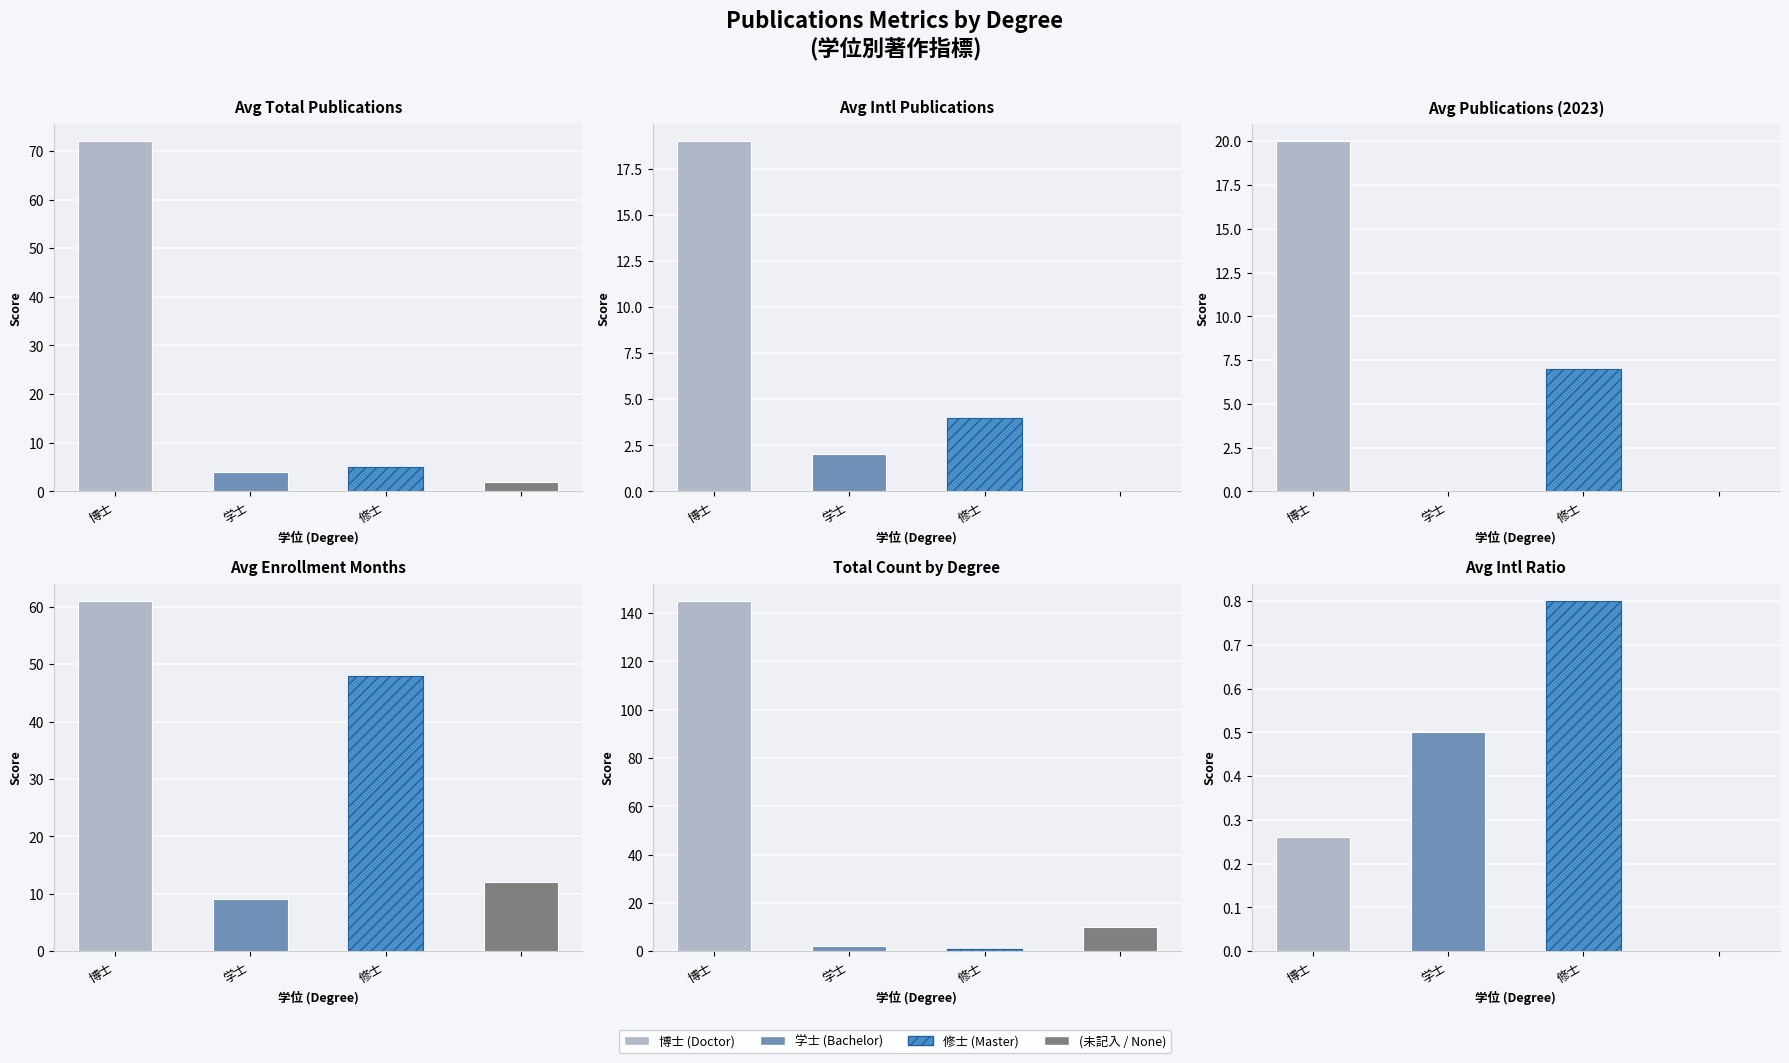

Does the chart contain stacked bars?

No